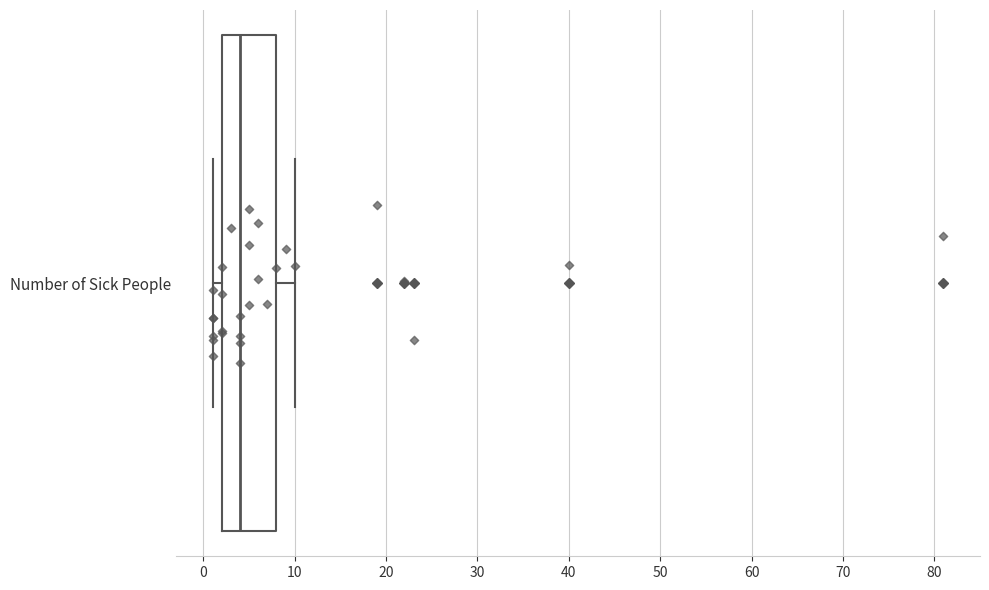

Read this box plot against the x-axis: the position of the median line, the range covered by the box, and the ends of both whiskers. The values are not printed on the chart, so give them approximately, as read against the axis.

median 4, box 2 to 8, whiskers 1 to 10